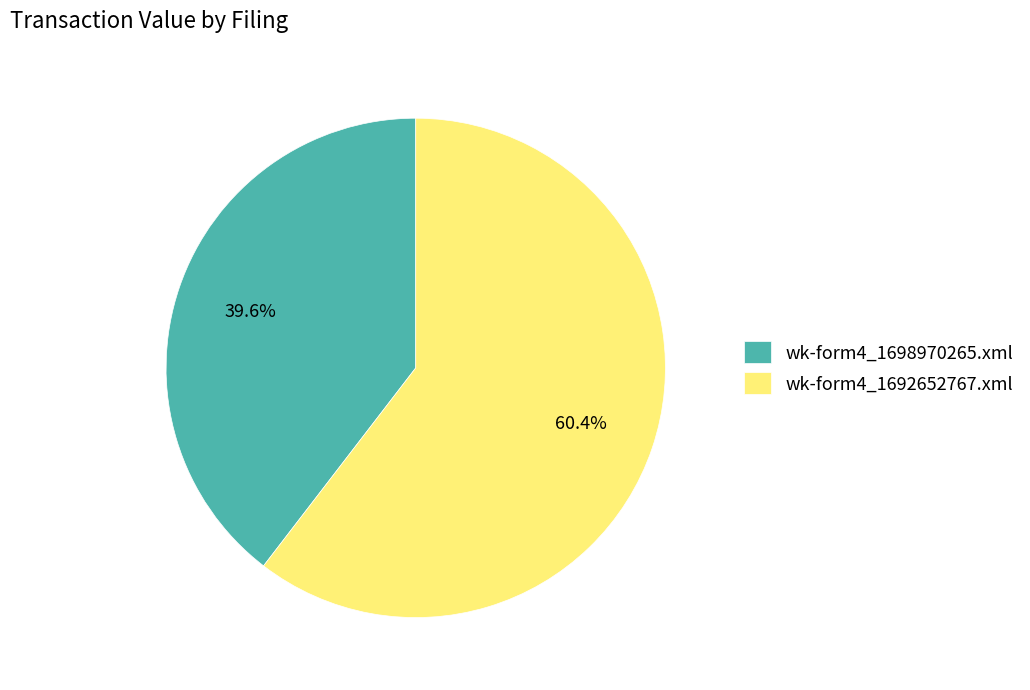

Which slice is the smallest?

wk-form4_1698970265.xml